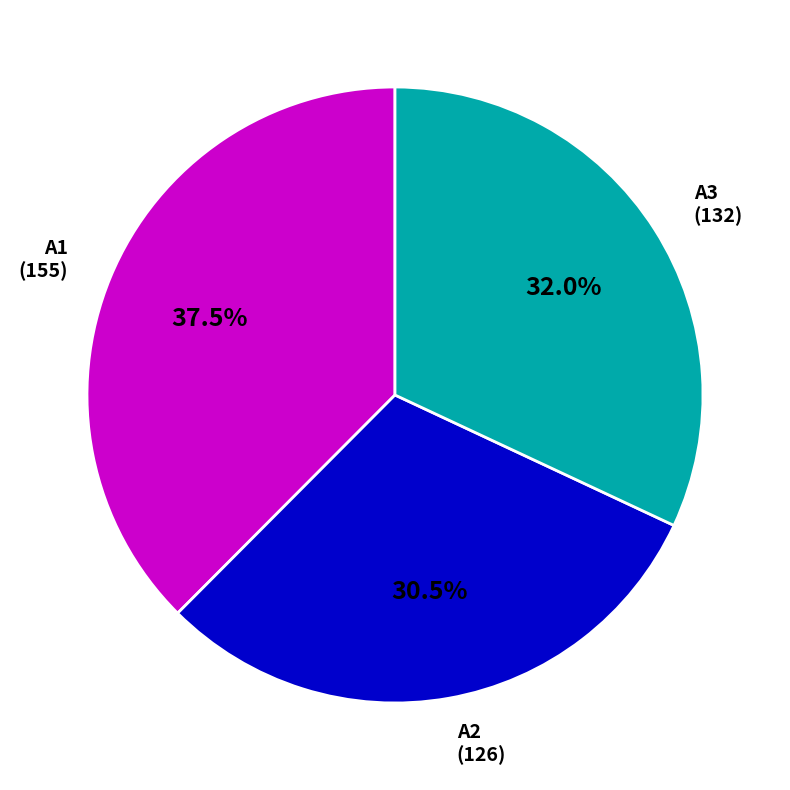

Rank the categories by value from lowest to highest.

A2, A3, A1